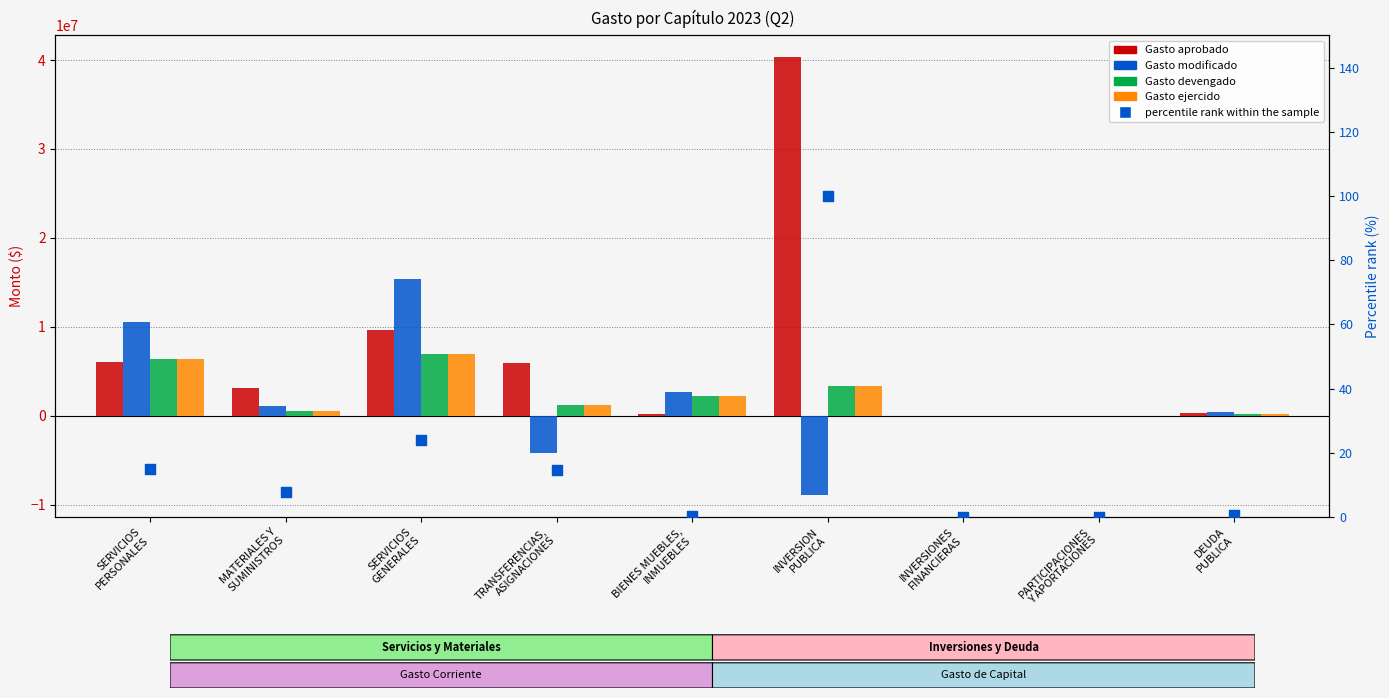

Which series reaches the minimum Y coordinate?

Gasto modificado